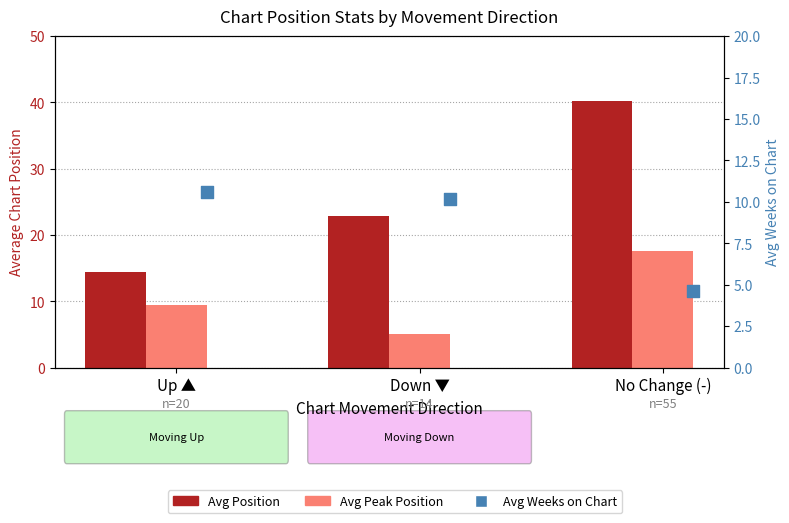

Which series has the largest total across all categories?

Avg Position